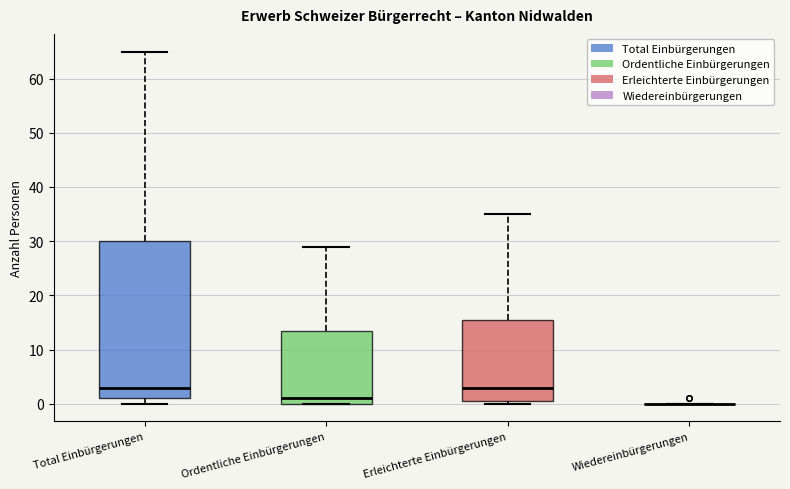

Reading left to right, transcribe this box plot: for each box, give where its median line is, the range the box spans, and where its two whiskers end, as read against the y-axis. The values are not printed on the chart, so give them approximately, as read against the axis.

Total Einbürgerungen: median 3, box 1 to 30, whiskers 0 to 65
Ordentliche Einbürgerungen: median 1, box 0 to 14, whiskers 0 to 29
Erleichterte Einbürgerungen: median 3, box 1 to 16, whiskers 0 to 35
Wiedereinbürgerungen: box collapsed to a line at 0, whiskers 0 to 0